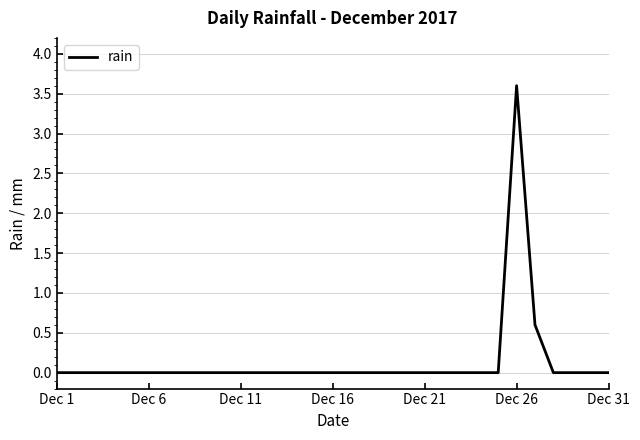

What is the sum of all values?

4.2